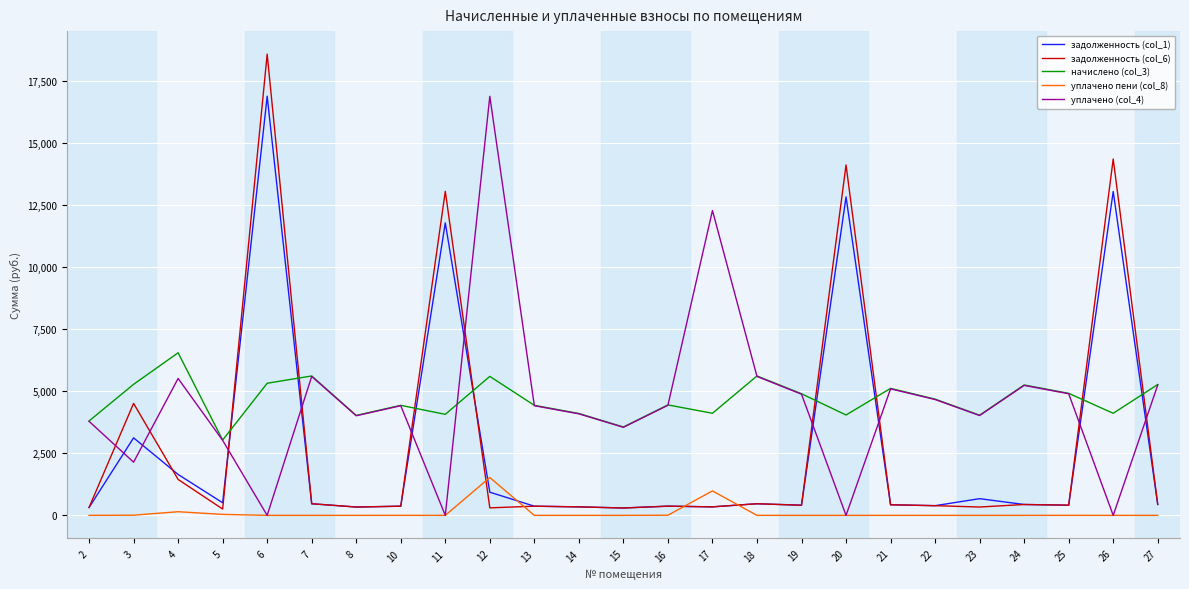

Does the chart have visible grid lines?

Yes